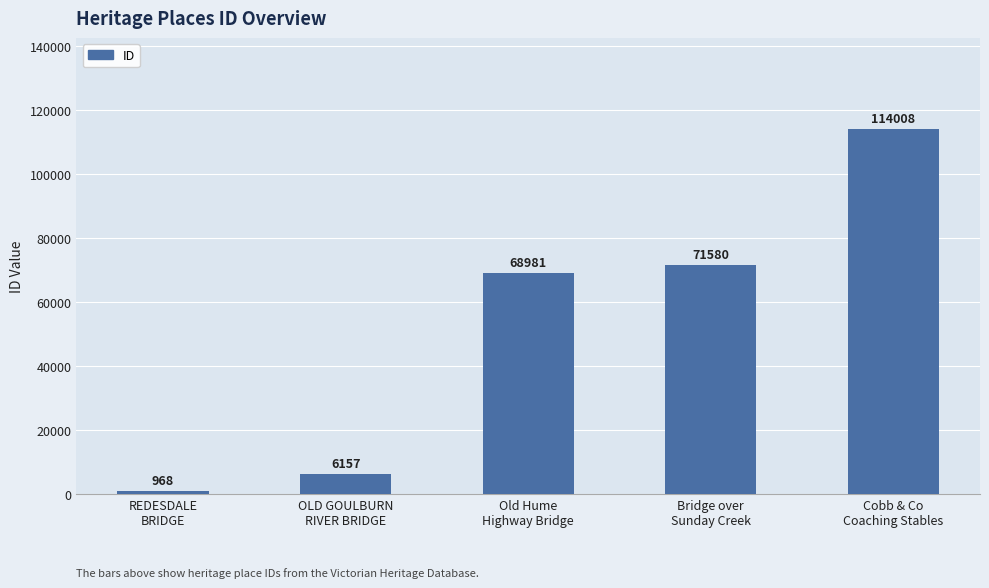

What is the maximum value shown in the chart?

114008